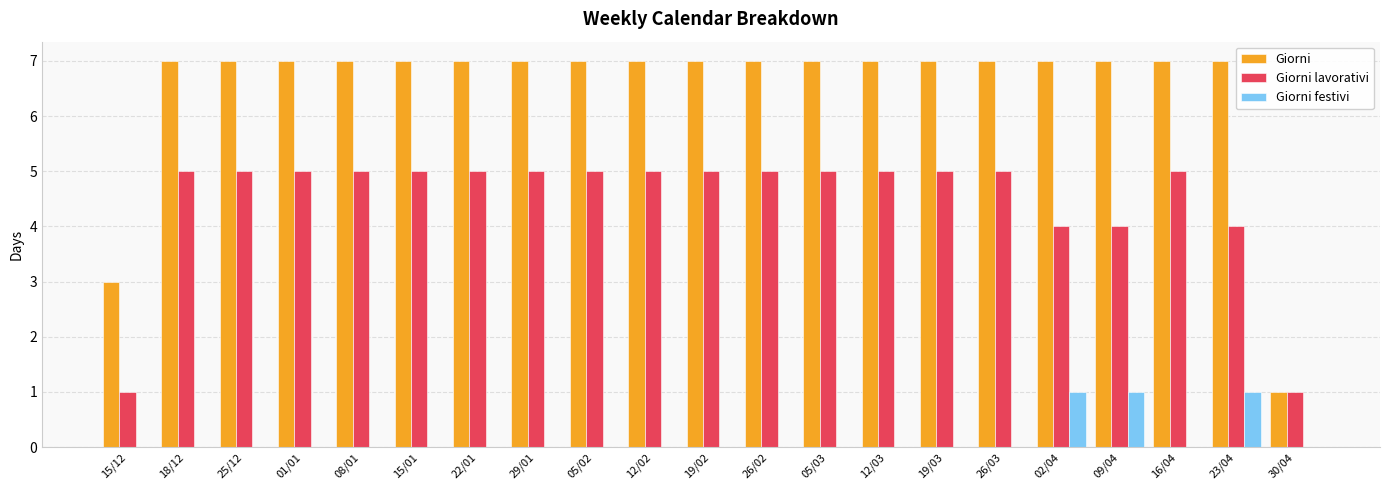

Count the number of data series in this chart.

3